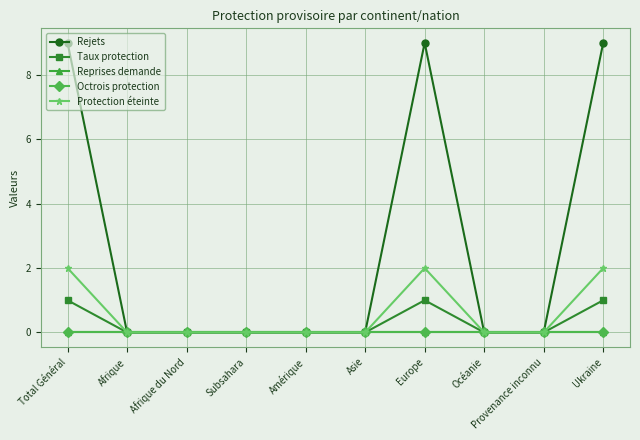

Is the value of Rejets at Afrique du Nord greater than the value of Octrois protection at Provenance inconnu?

No